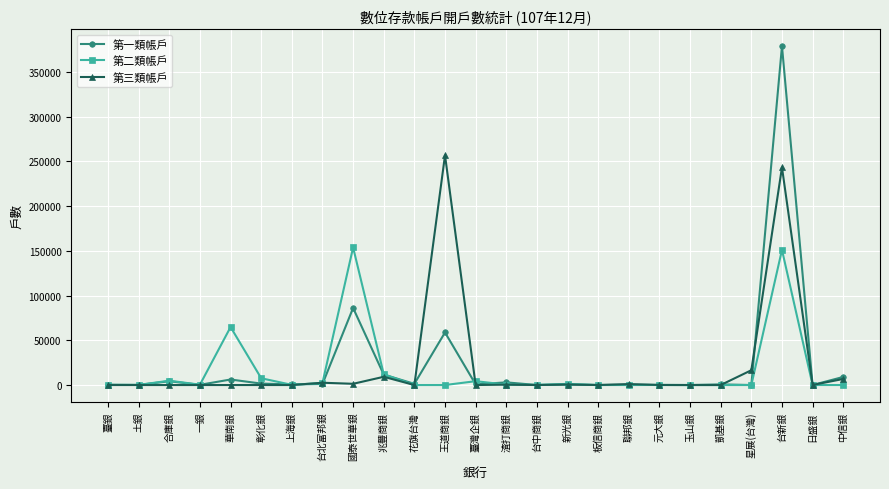

At which category is the sum across all series the highest?

台新銀